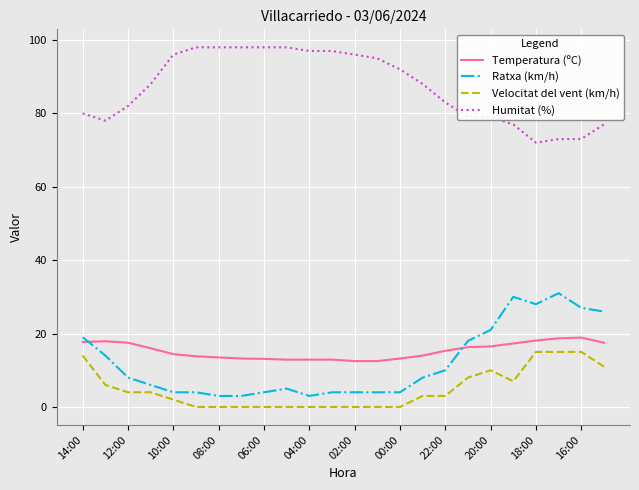

What is the lowest value of the Humitat (%) series?

72.0